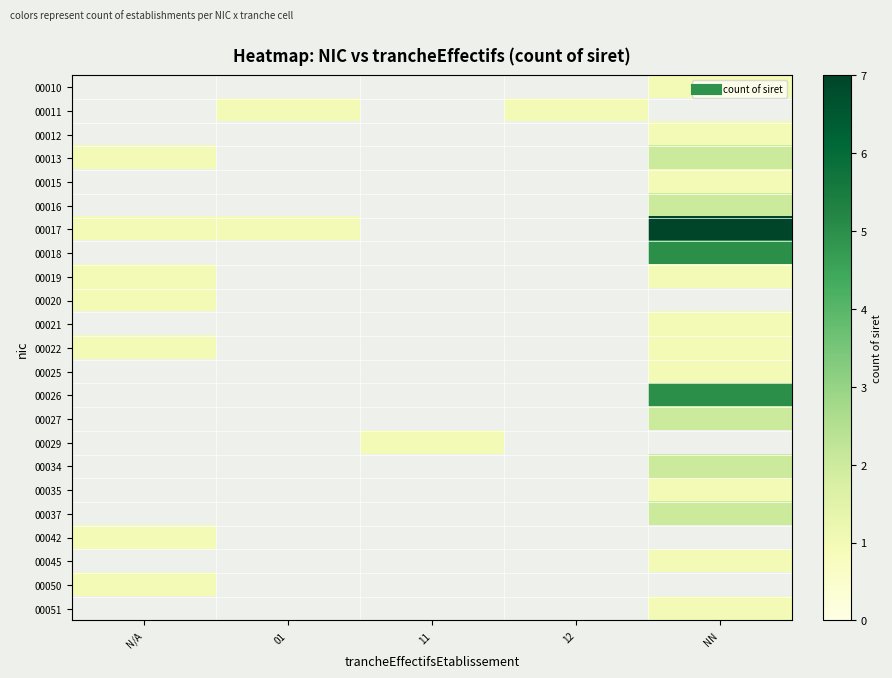

How many series are shown in this chart?

23